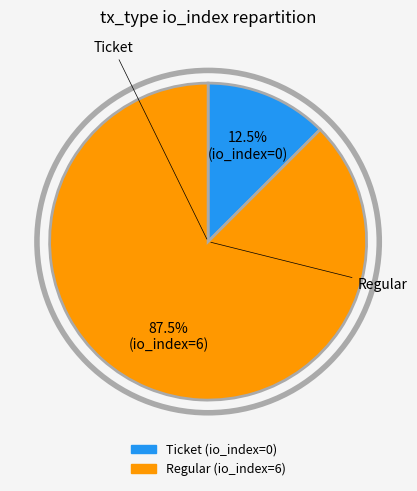

Count the number of slices in the pie.

2